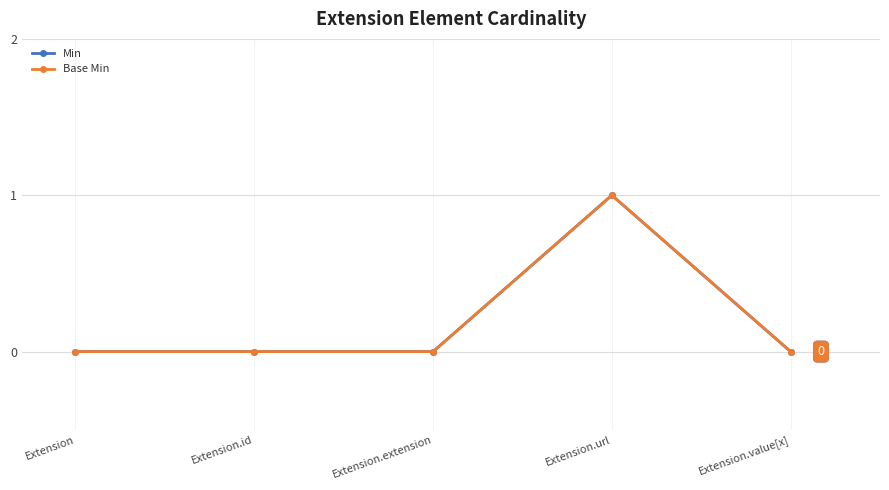

True or false: Min and Base Min cross at least once.

False